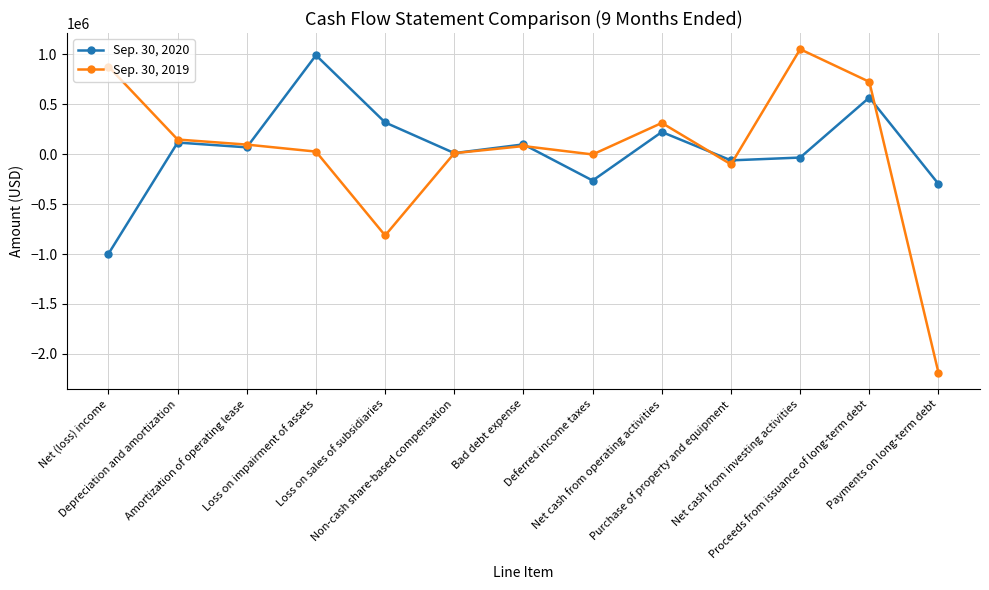

Count the number of data series in this chart.

2